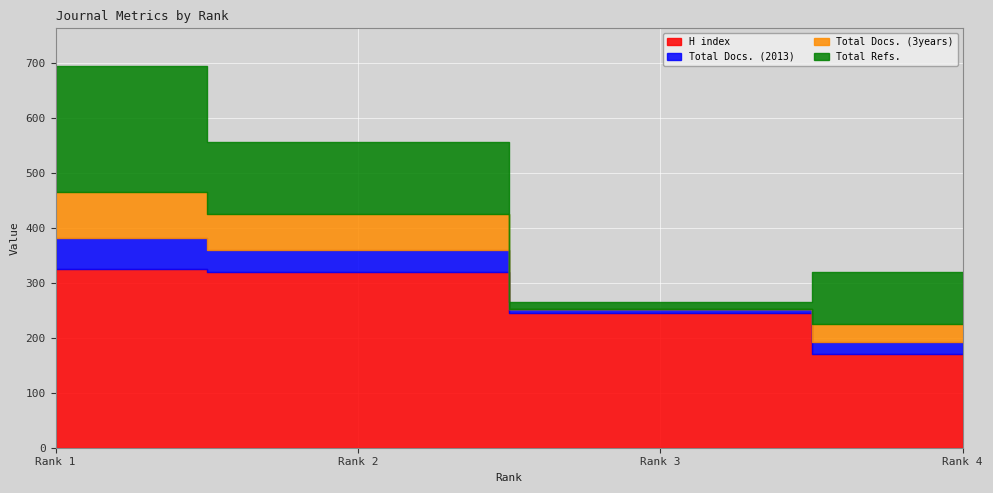

What is the difference between the maximum and minimum values in the Total Refs. series?

217